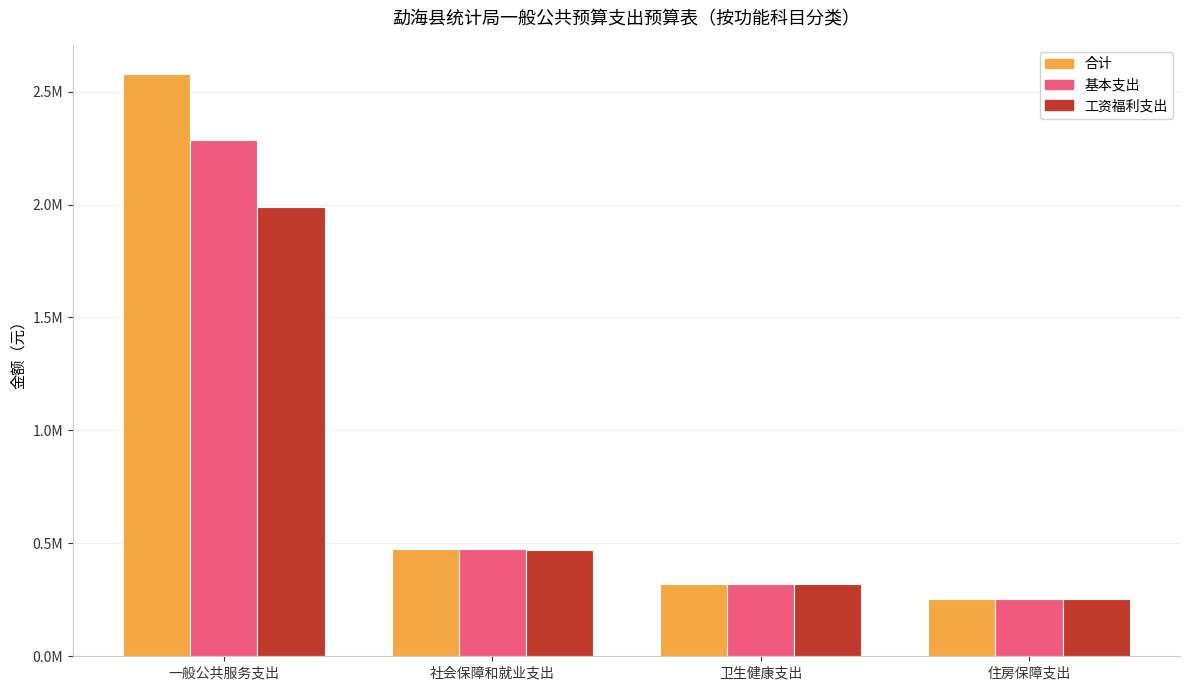

Does the chart contain stacked bars?

No